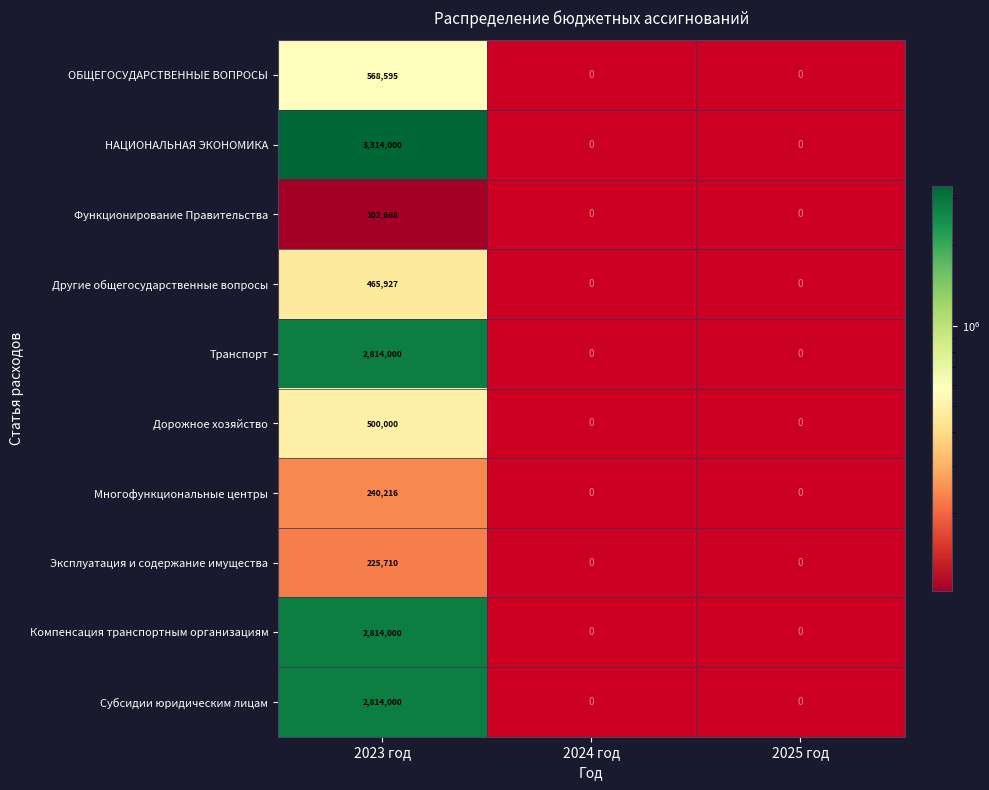

What is the total value across all series at 2023 год?

13859116